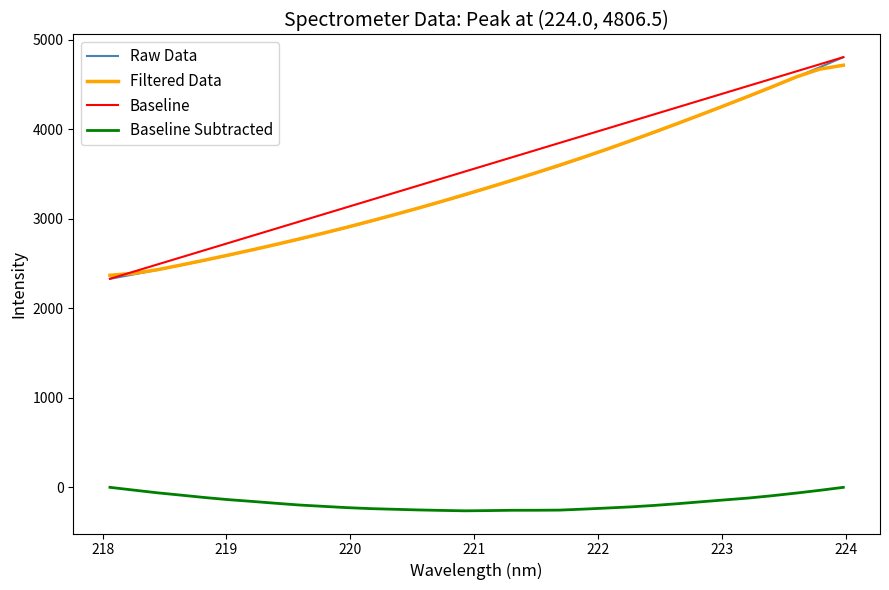

True or false: Baseline and Baseline Subtracted intersect in this chart.

False